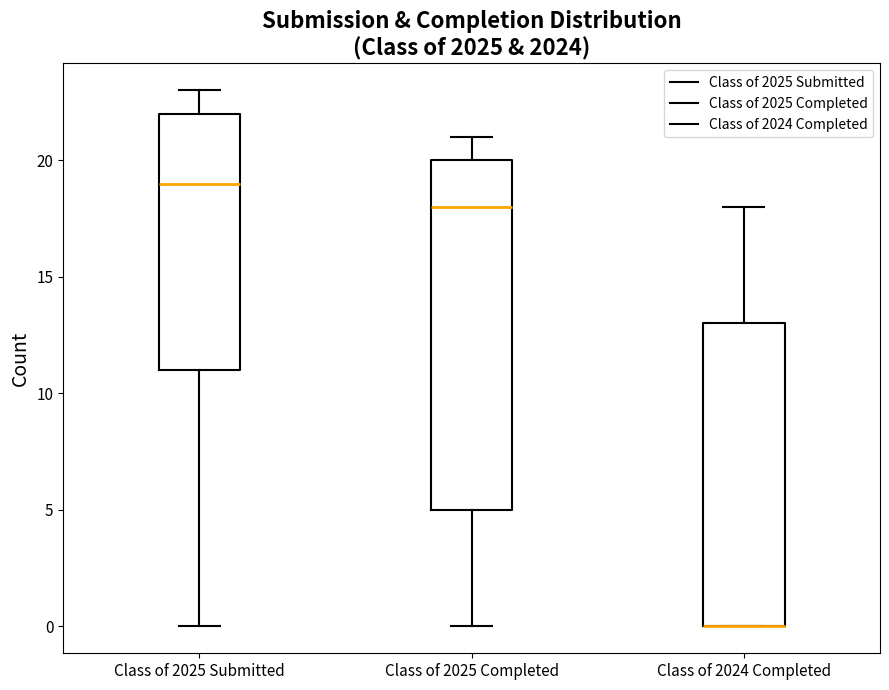

Reading left to right, read every box against the y-axis: the position of its median line, the range the box covers, and the ends of its whiskers. The values are not printed on the chart, so give them approximately, as read against the axis.

Class of 2025 Submitted: median 19, box 11 to 22, whiskers 0 to 23
Class of 2025 Completed: median 18, box 5 to 20, whiskers 0 to 21
Class of 2024 Completed: median 0 (drawn on the box's lower edge), box 0 to 13, whiskers 0 to 18